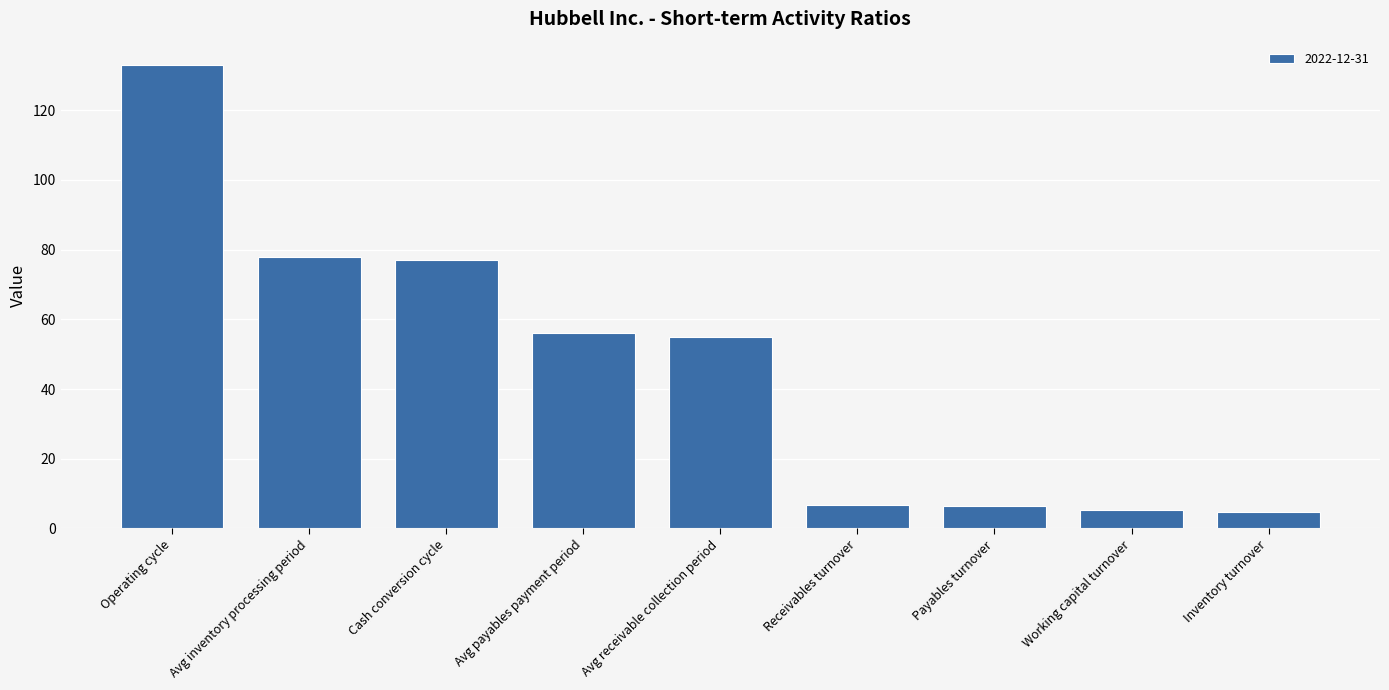

What is the minimum value shown in the chart?

4.7